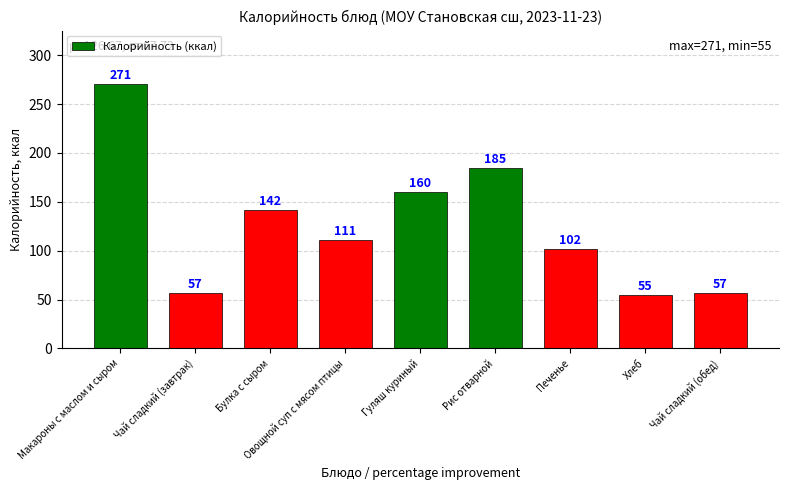

Reading left to right, list all the values displayed in this chart.

271	57	142	111	160	185	102	55	57